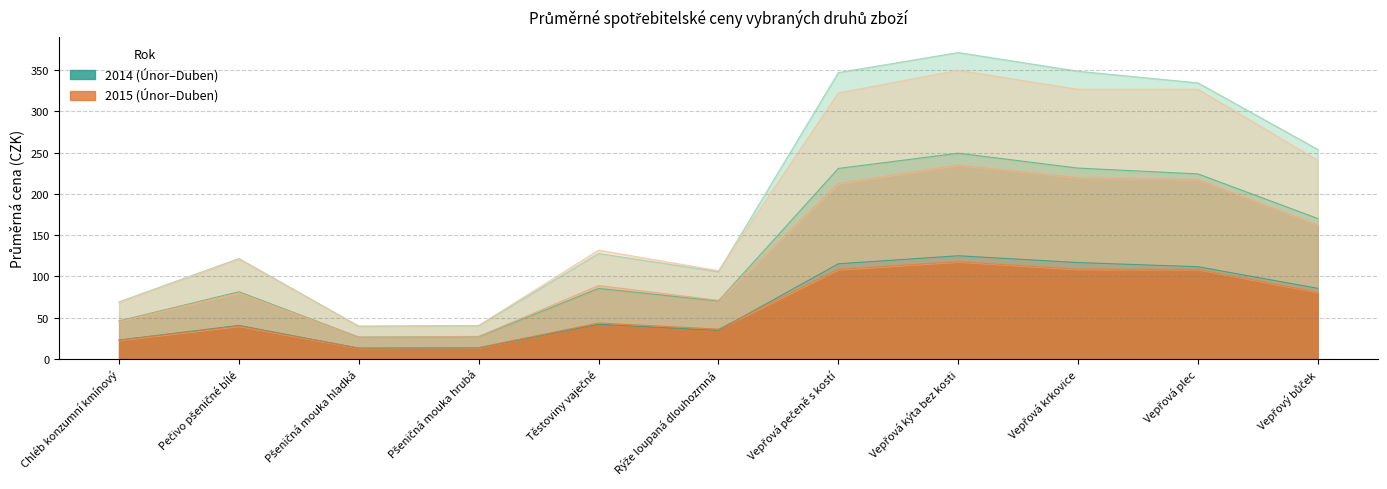

True or false: Březen 2015 and Duben 2015 cross at least once.

False